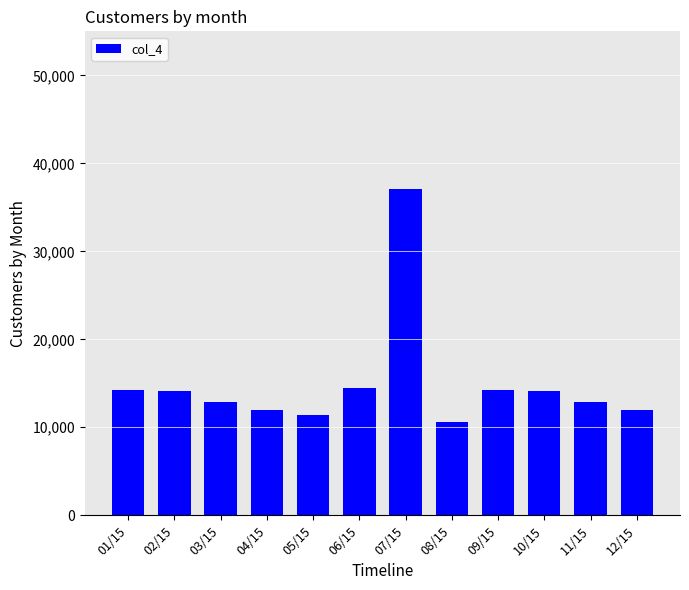

True or false: the data shows 7292 at 06/15.

False